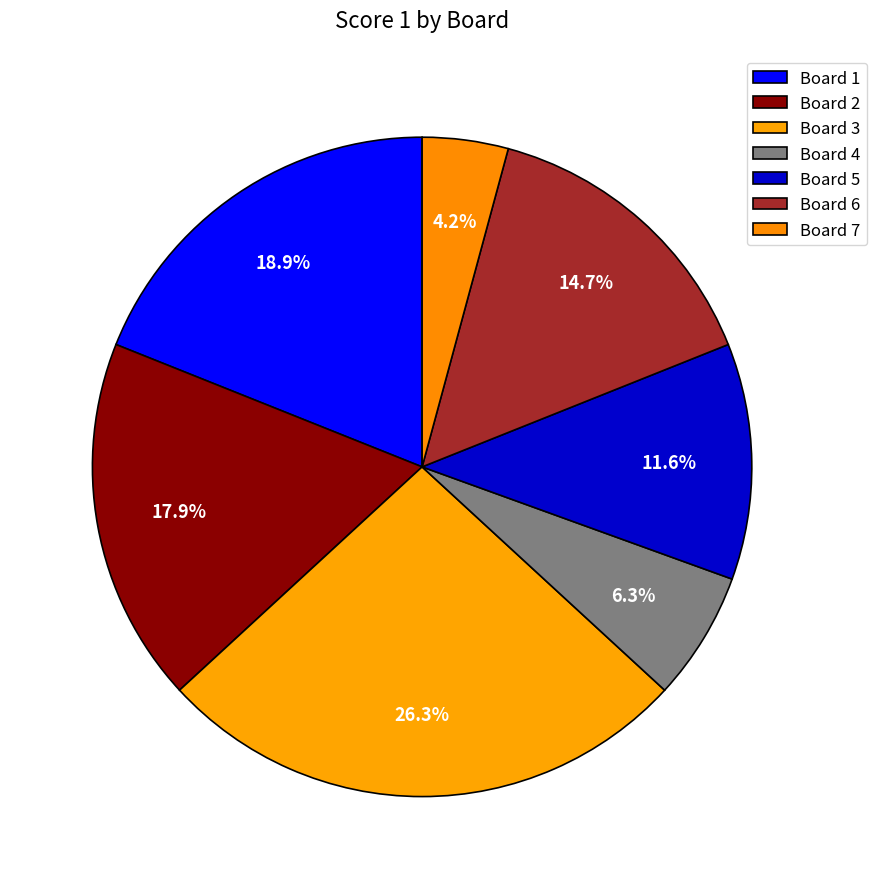

How many slices are in this pie chart?

7